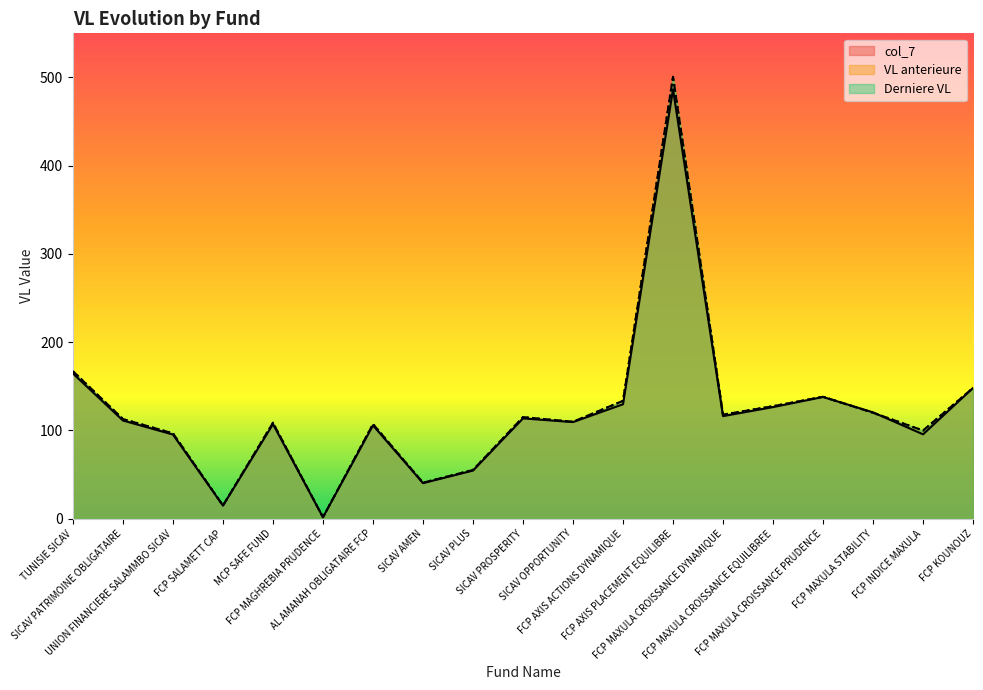

Rank the series at TUNISIE SICAV from highest to lowest value.

Derniere VL, VL anterieure, col_7